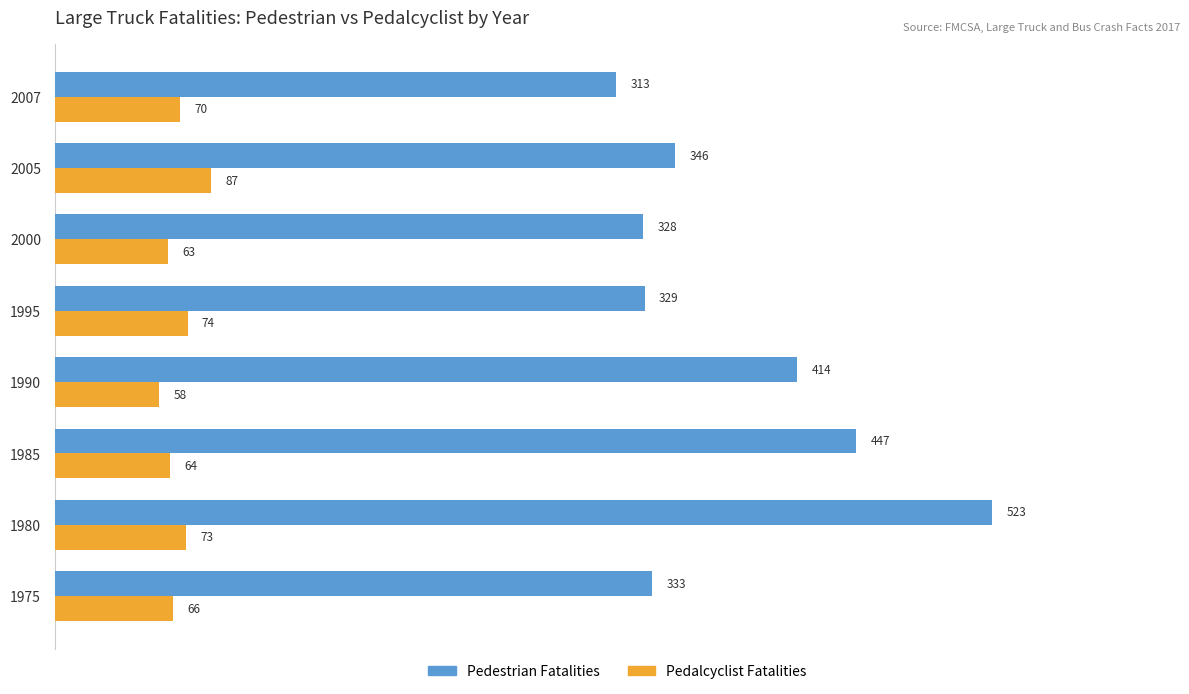

At how many categories does at least one series exceed 321?

7